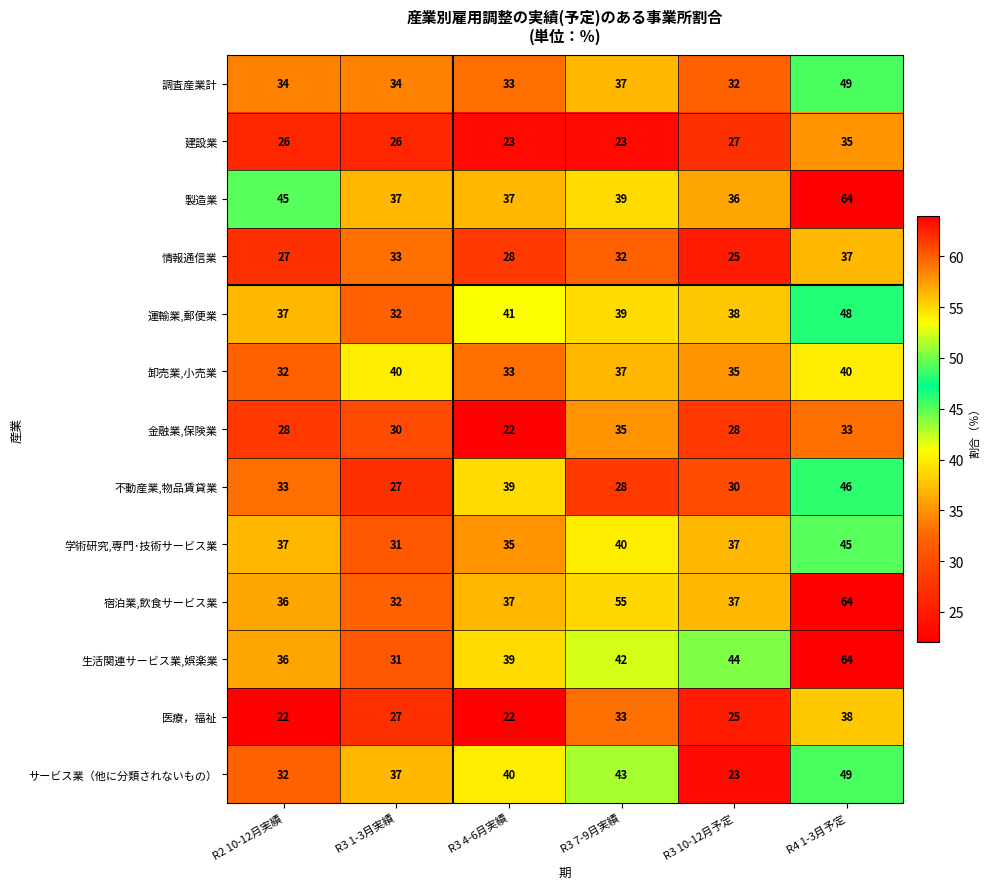

Which series has the widest spread of values?

生活関連サービス業,娯楽業